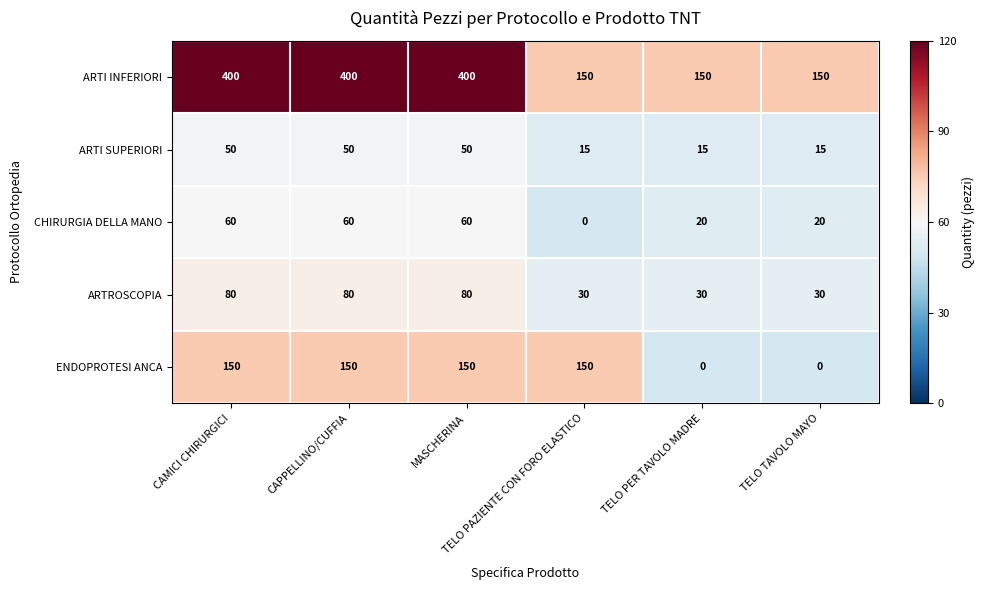

What is the difference between the second highest and second lowest values in the ENDOPROTESI ANCA series?

150